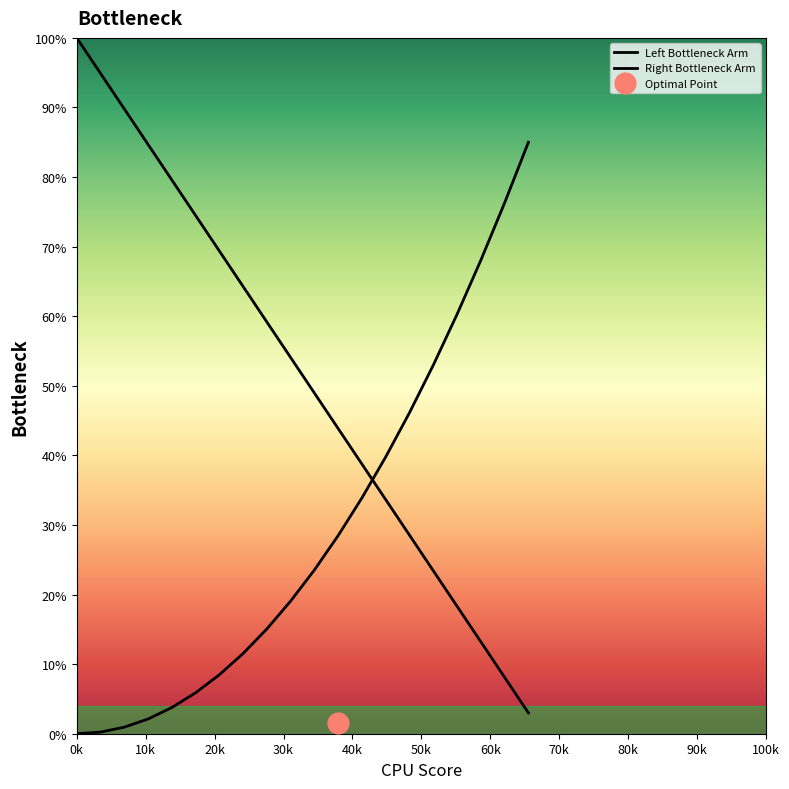

At which category does the chart reach its peak across all series?

0k